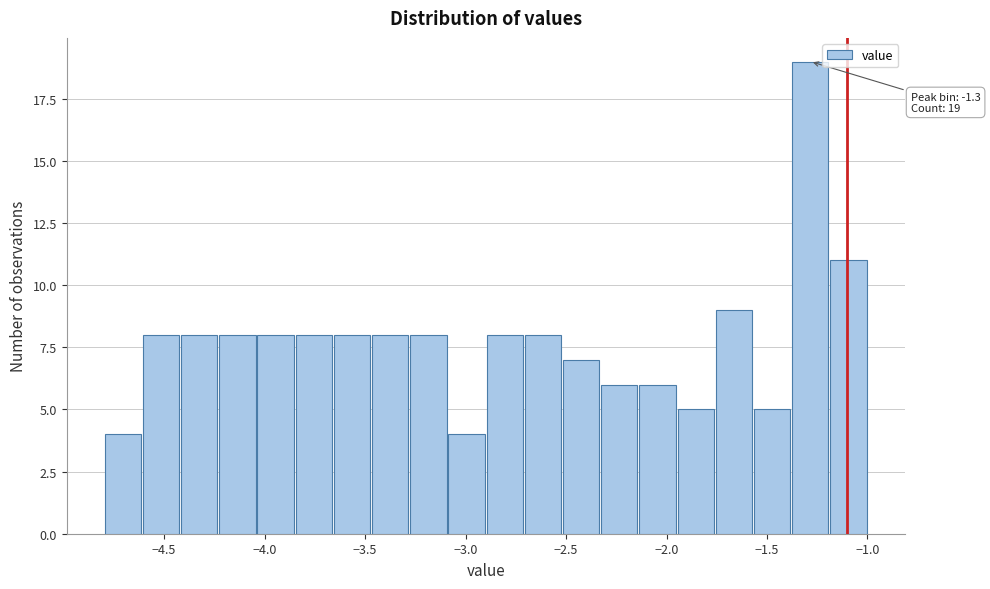

Around what value on the x-axis is the tallest bar? Give the approximate position of its centre, as read against the axis.

-1.30